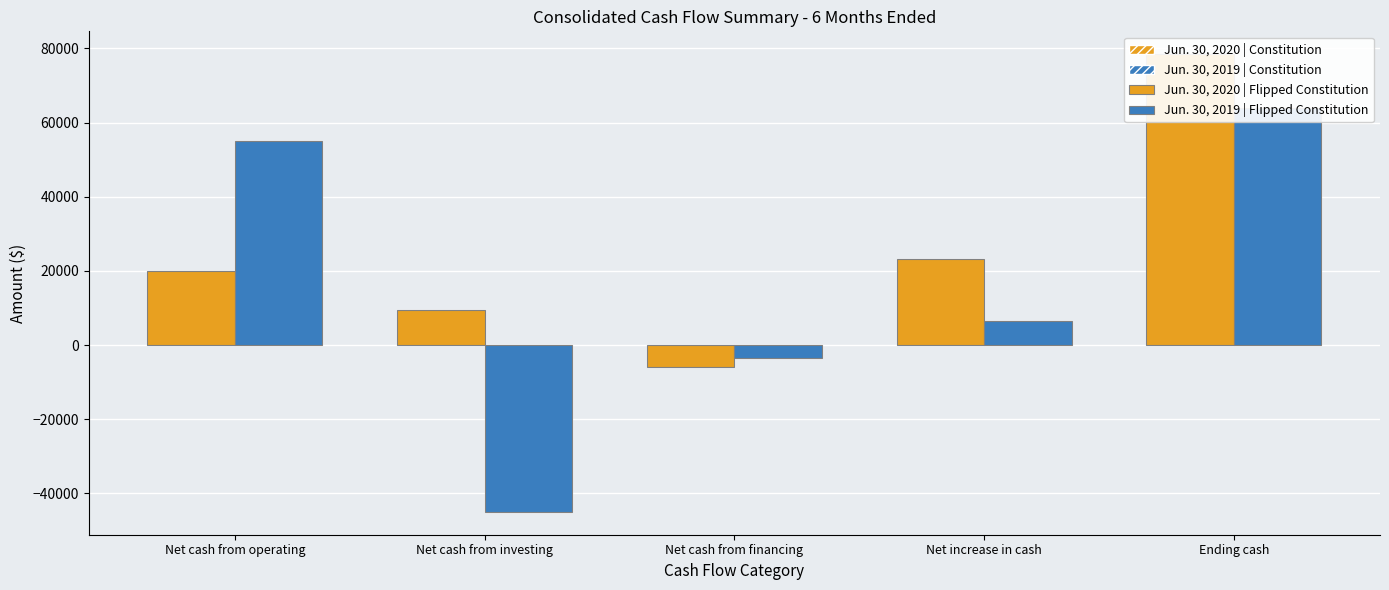

Which category has the highest value in the Jun. 30, 2020 | Flipped Constitution series?

Ending cash